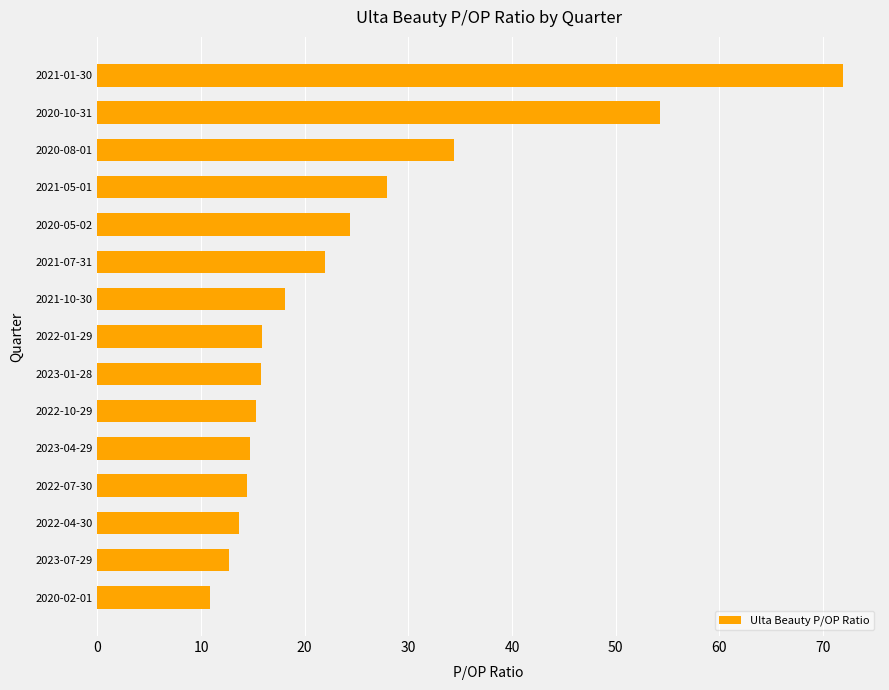

The value at 2023-07-29 is 20.6. True or false?

False